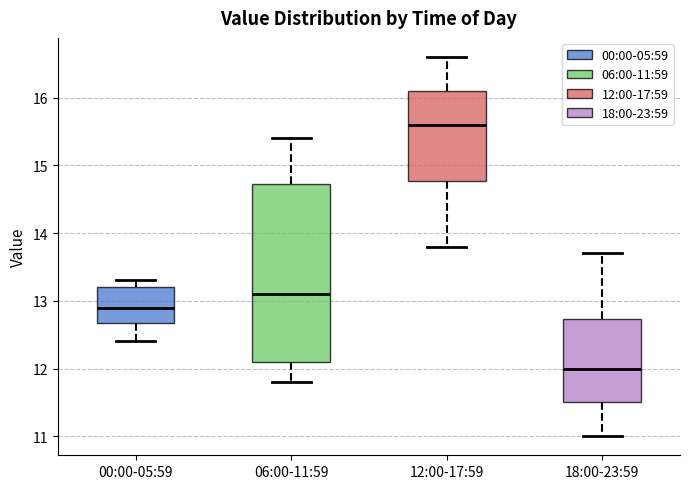

Reading left to right, transcribe this box plot: for each box, give where its median line is, the range the box spans, and where its two whiskers end, as read against the y-axis. The values are not printed on the chart, so give them approximately, as read against the axis.

00:00-05:59: median 12.9, box 12.7 to 13.2, whiskers 12.4 to 13.3
06:00-11:59: median 13.1, box 12.1 to 14.7, whiskers 11.8 to 15.4
12:00-17:59: median 15.6, box 14.8 to 16.1, whiskers 13.8 to 16.6
18:00-23:59: median 12.0, box 11.5 to 12.7, whiskers 11.0 to 13.7